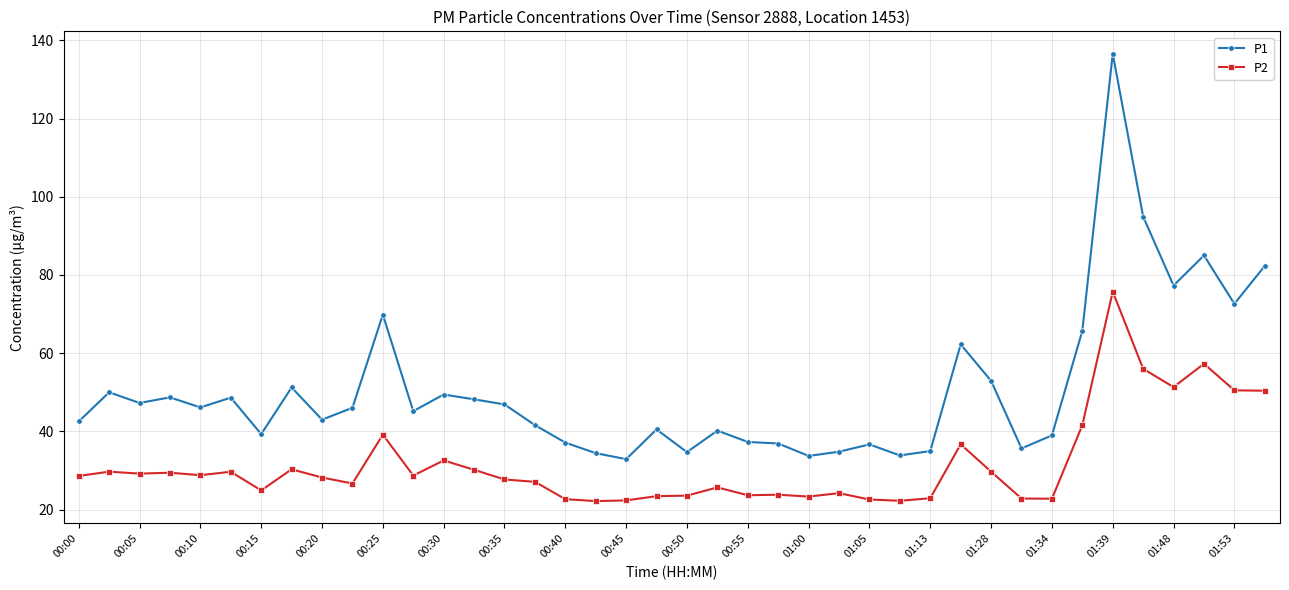

True or false: P2 and P1 intersect in this chart.

False